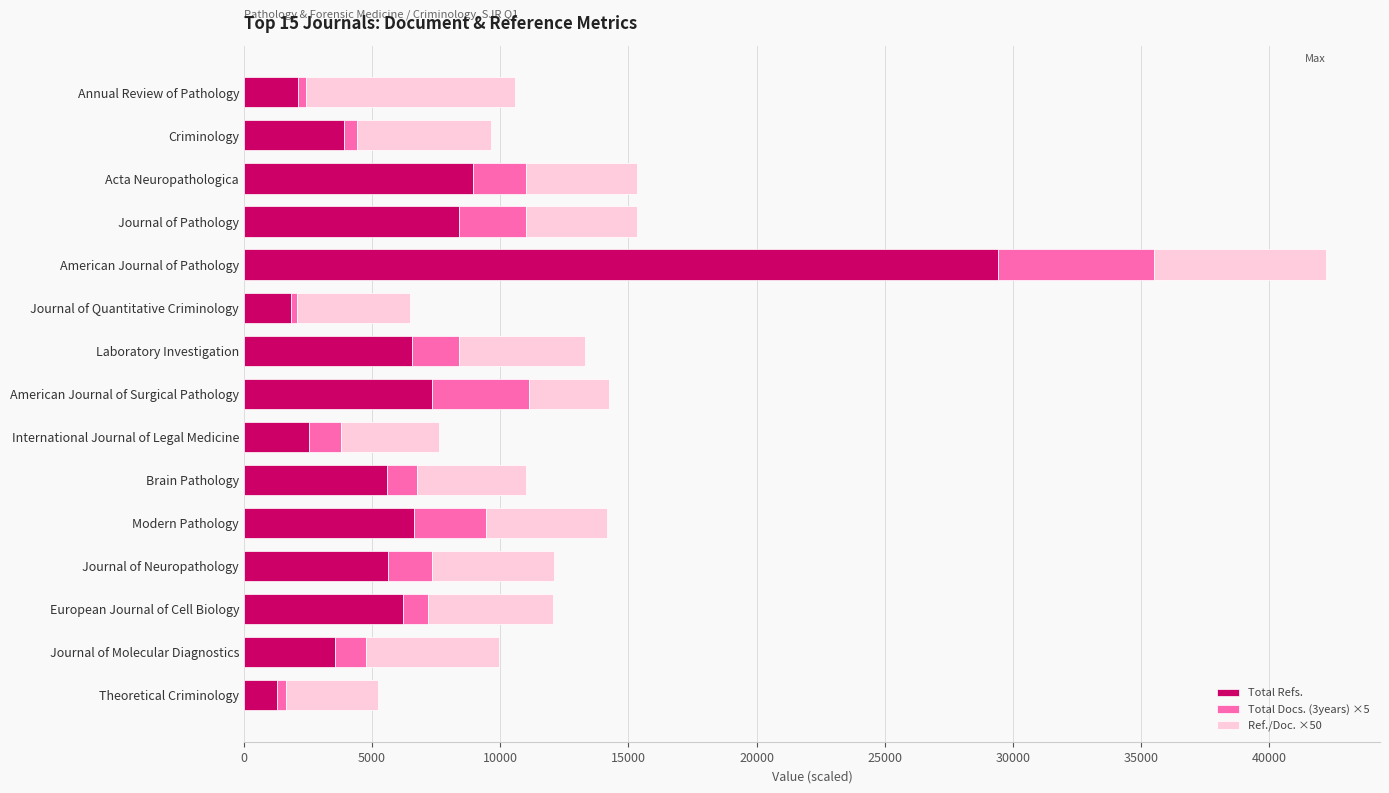

The Total Refs. series shows 3032 at Modern Pathology. True or false?

False